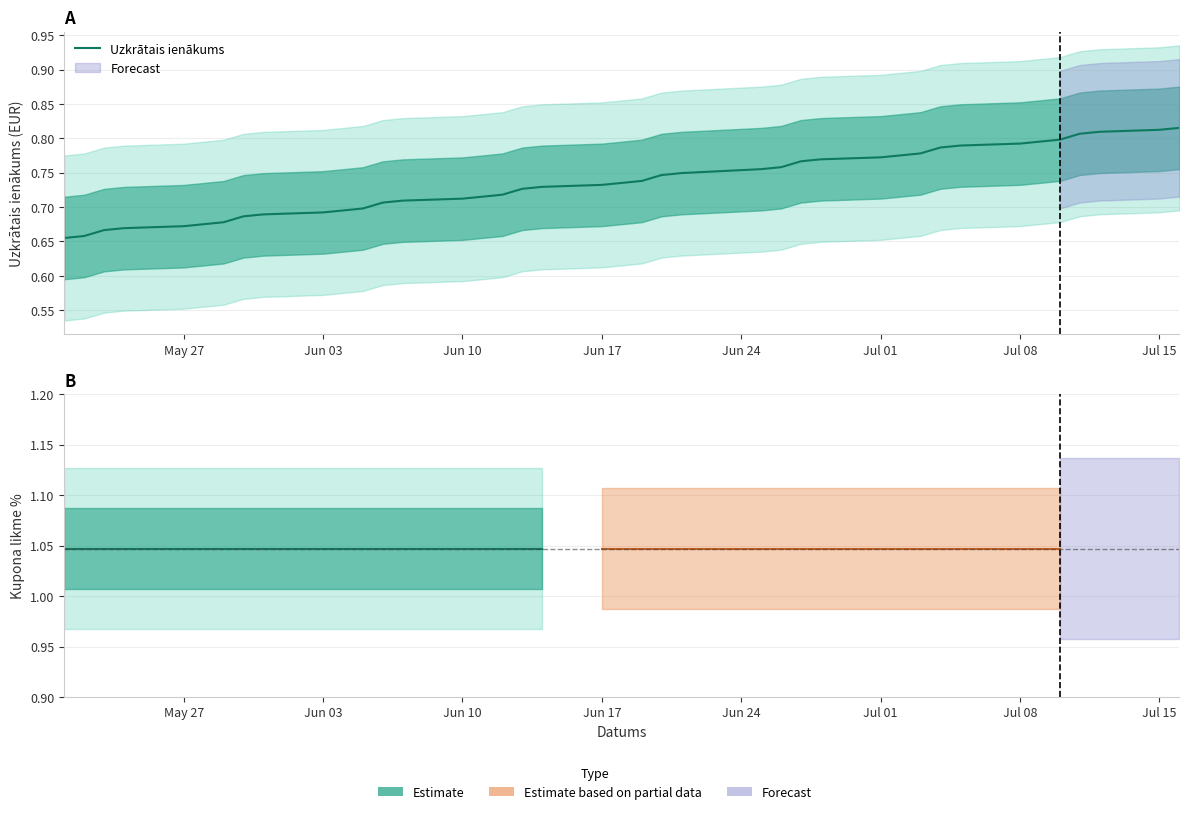

What is the average value?

0.7